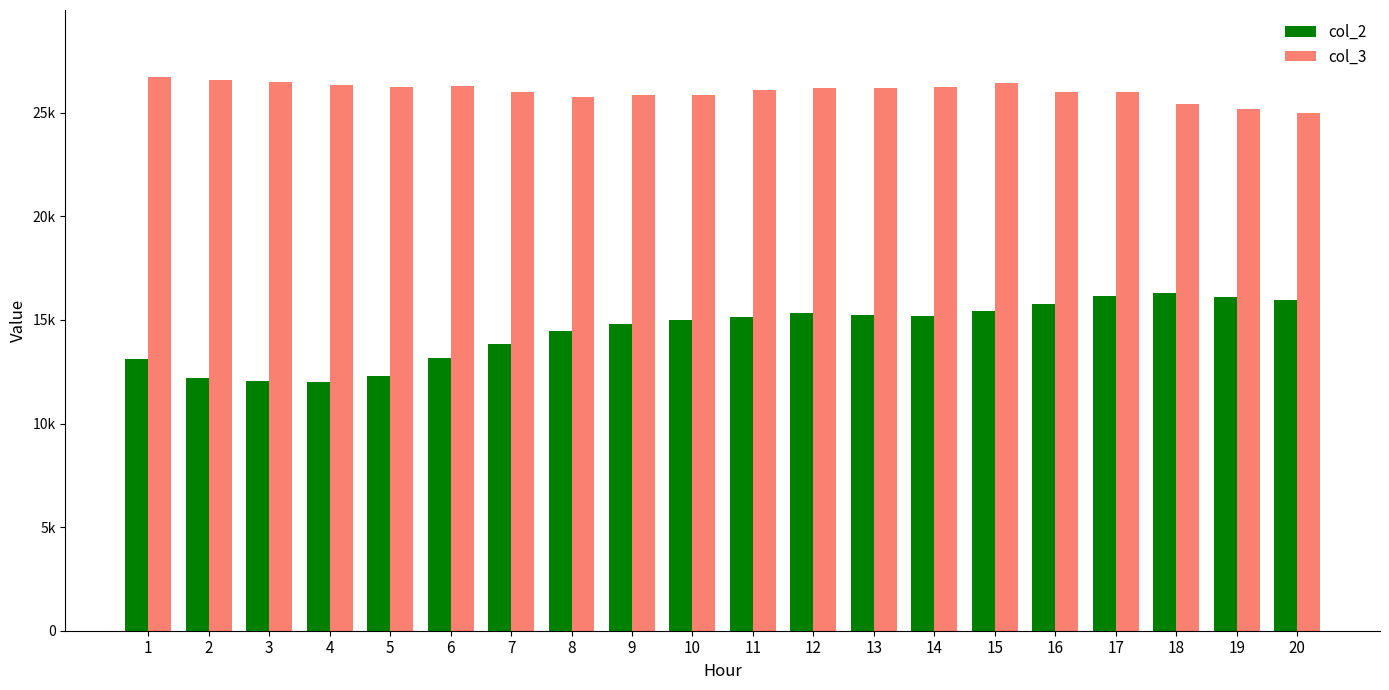

Which series has the largest total across all categories?

col_3